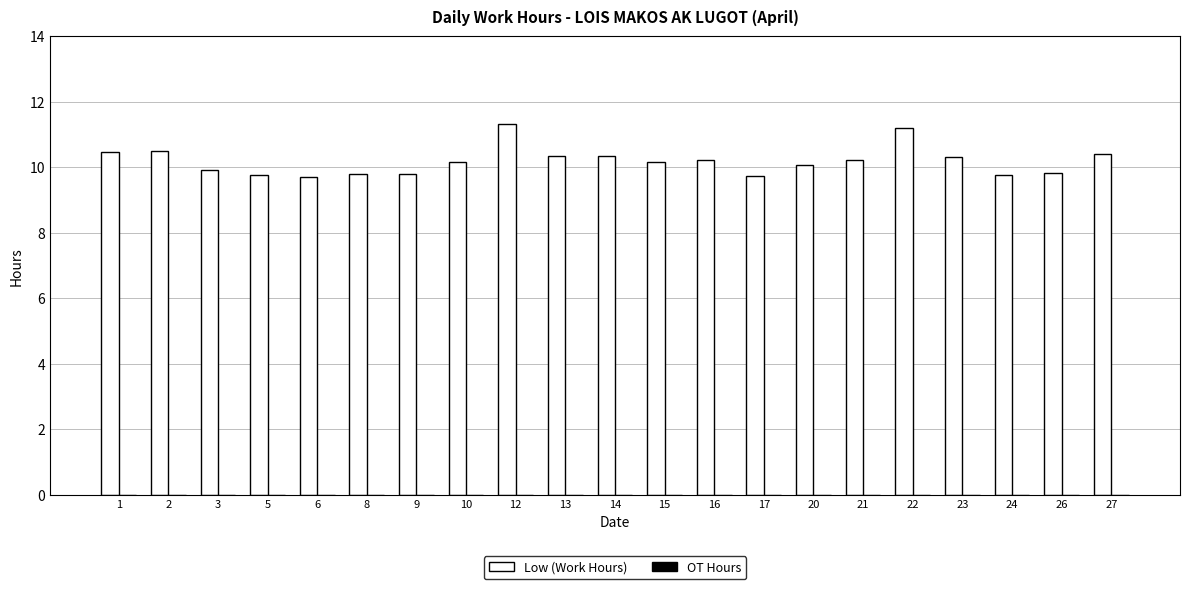

Is it true that the value at 23 is 17.9?

False